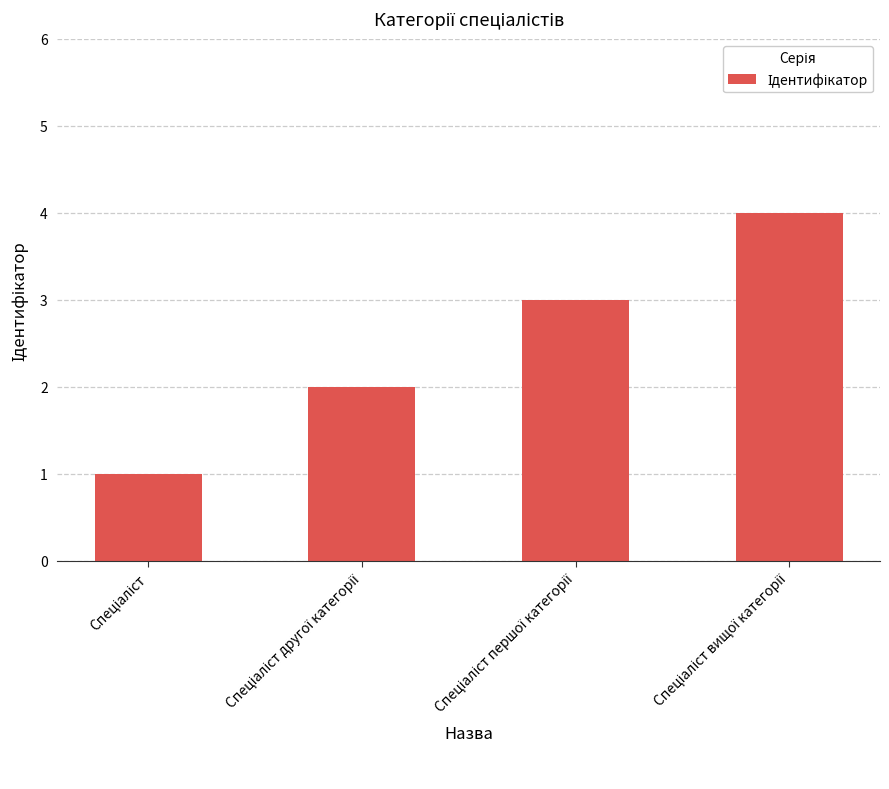

What is the maximum value shown in the chart?

4